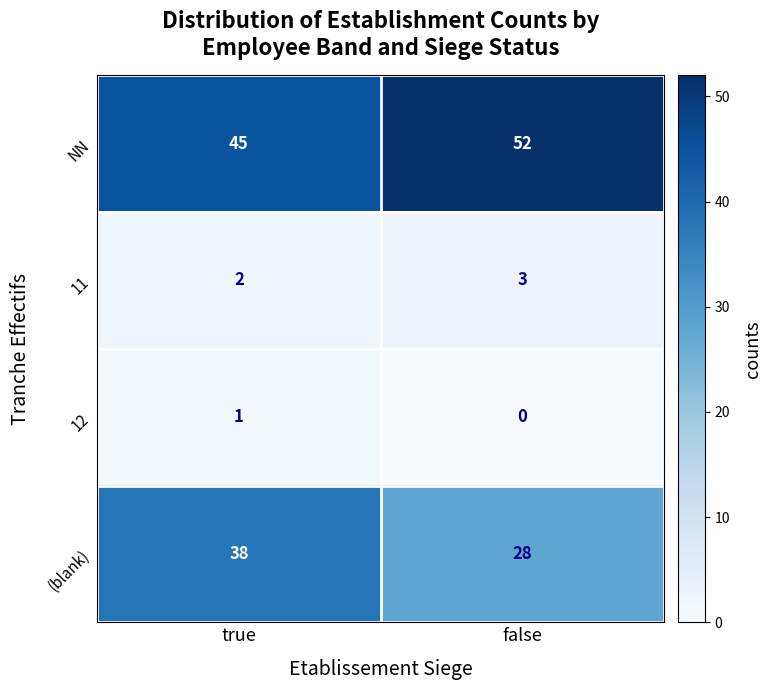

What is the spread (max minus min) of values at true?

44